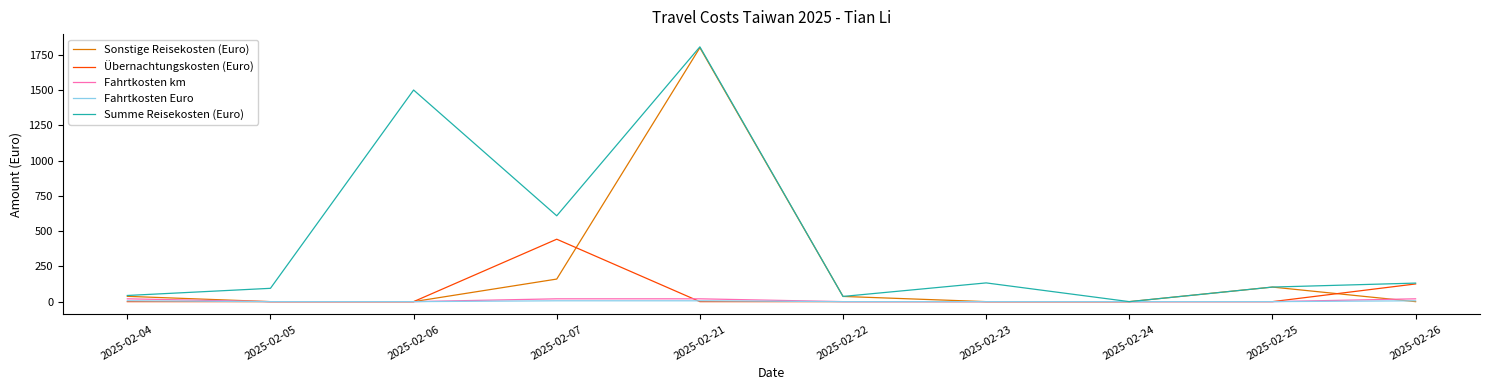

What is the difference between the highest and lowest values at 2025-02-23?

132.7